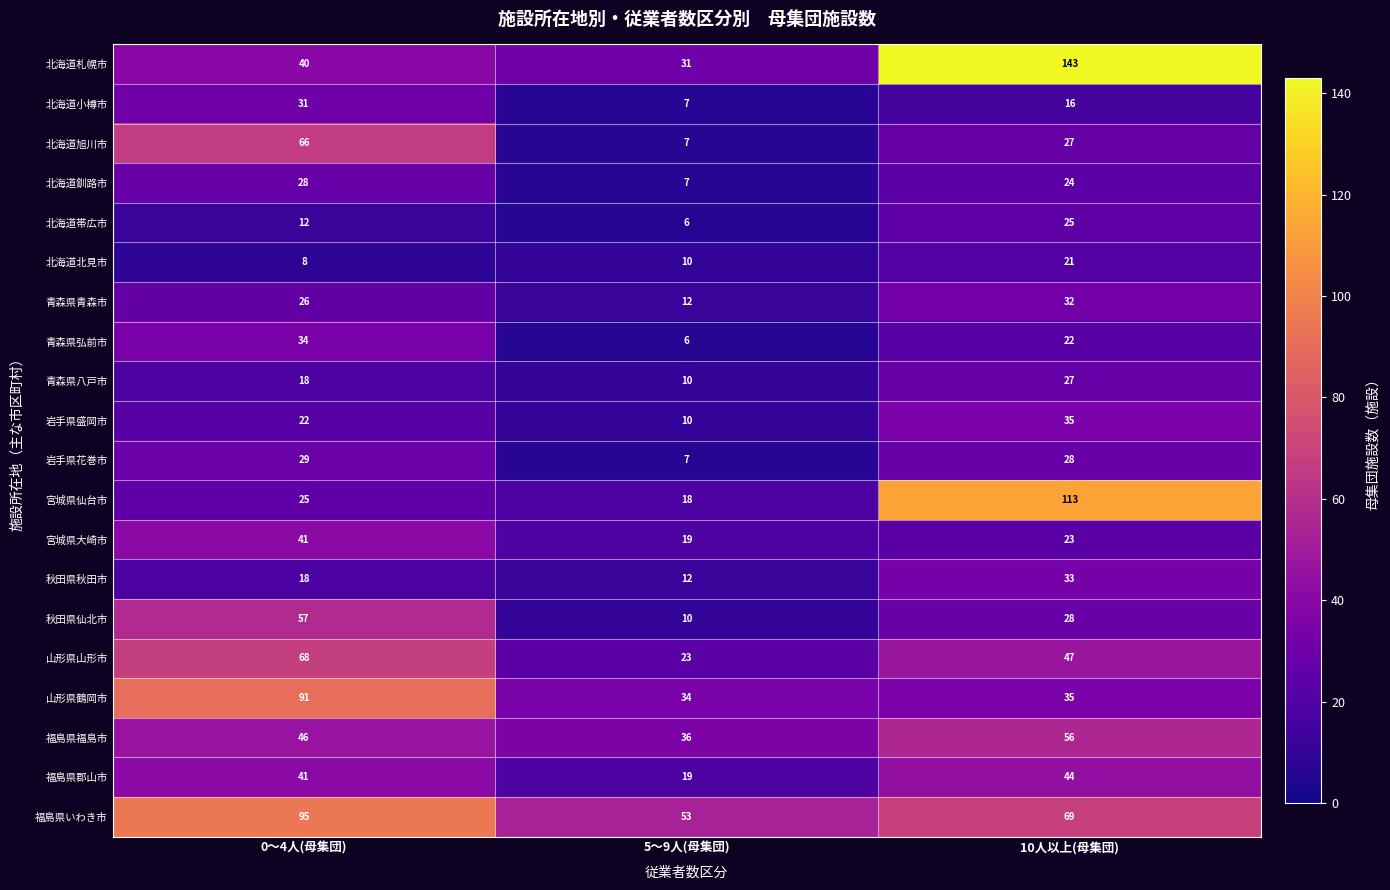

Which series has the widest spread of values?

北海道札幌市